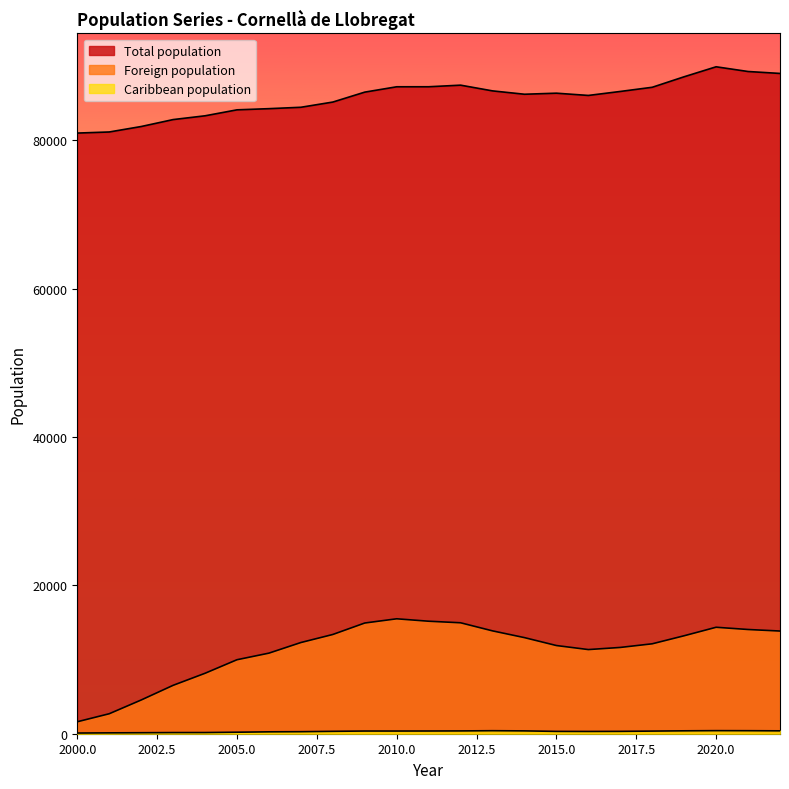

What is the total value across all series at 2018?

99655